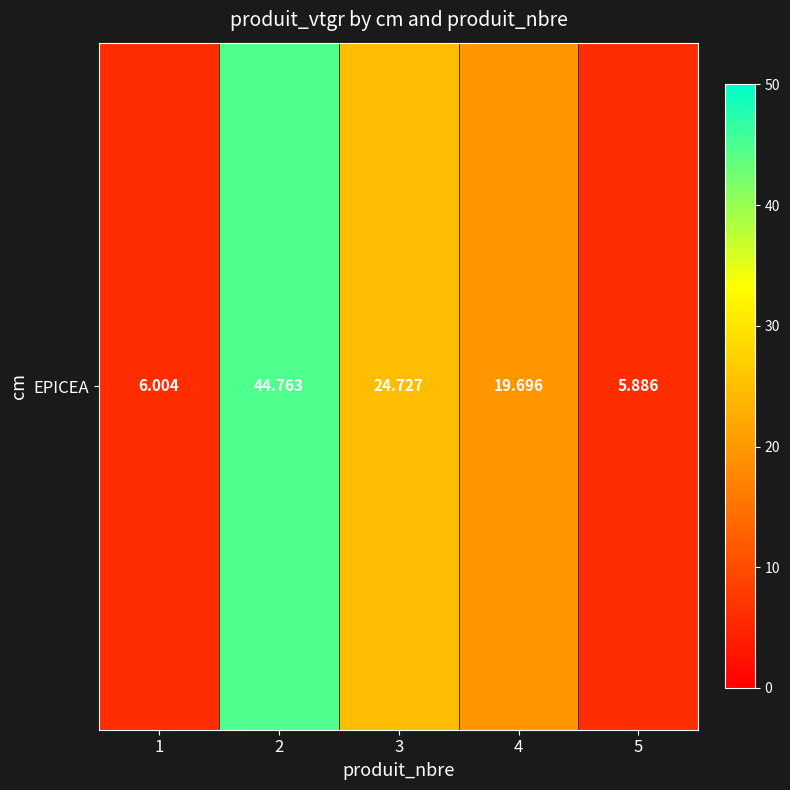

At which label does the data first exceed 19?

2